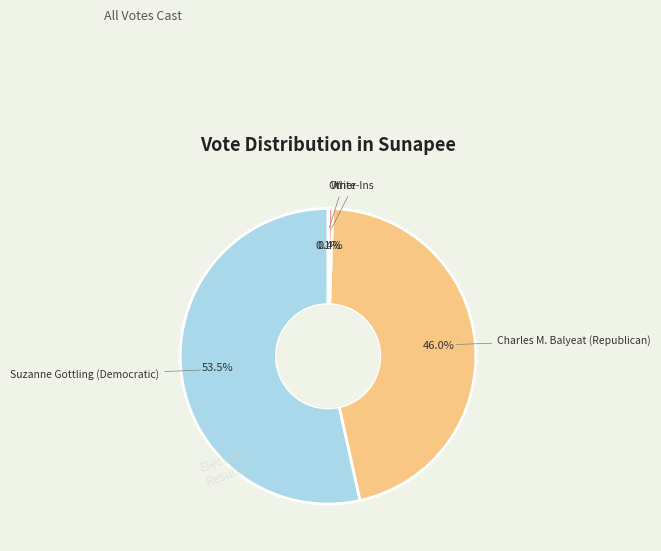

Does any single category account for the majority?

Yes